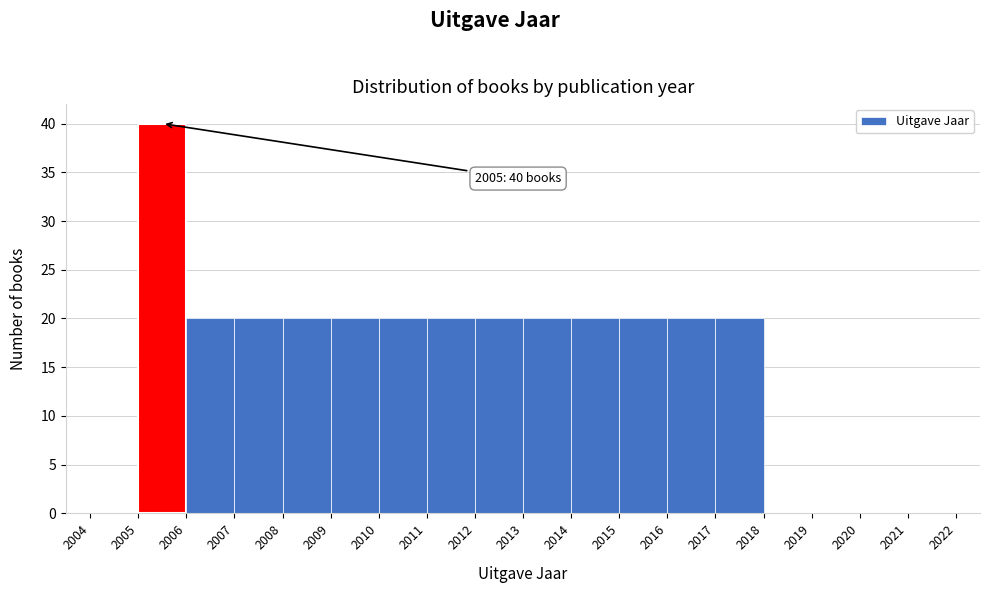

Over which range of the x-axis is the bar tallest?

2005 to 2006